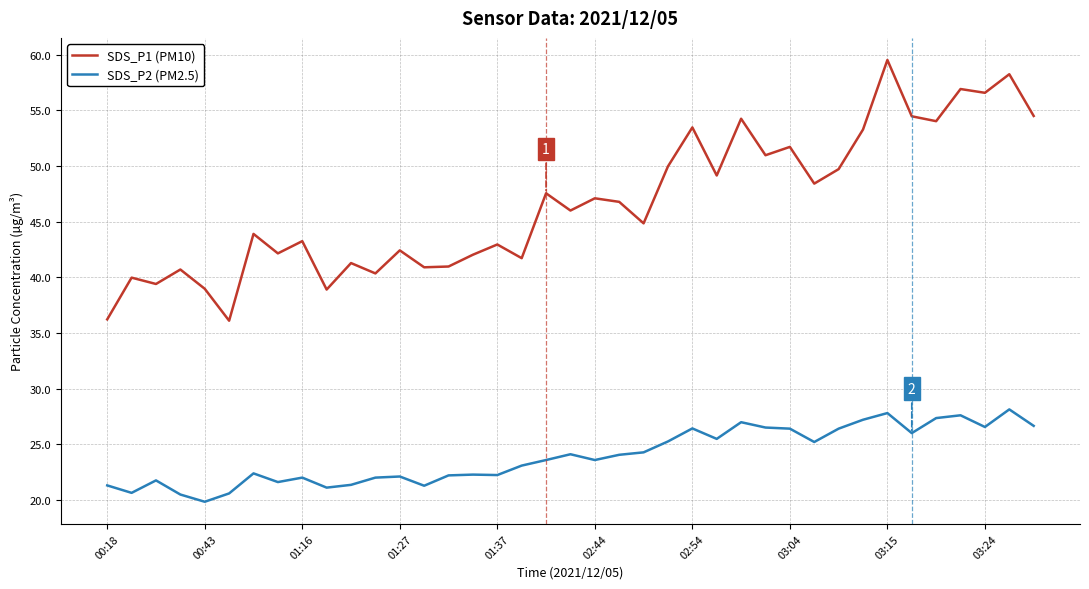

True or false: SDS_P2 (PM2.5) and SDS_P1 (PM10) intersect in this chart.

False